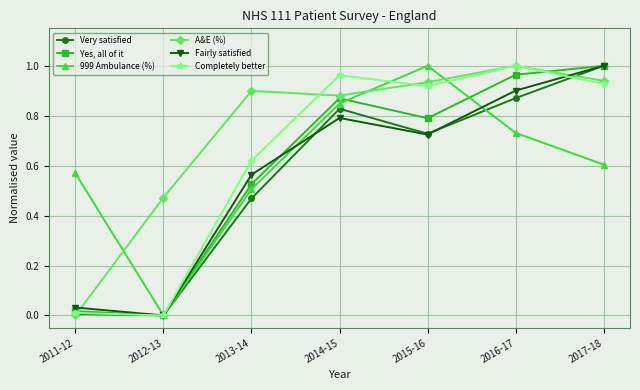

The 999 Ambulance (%) series shows 1.0 at 2015-16. True or false?

True